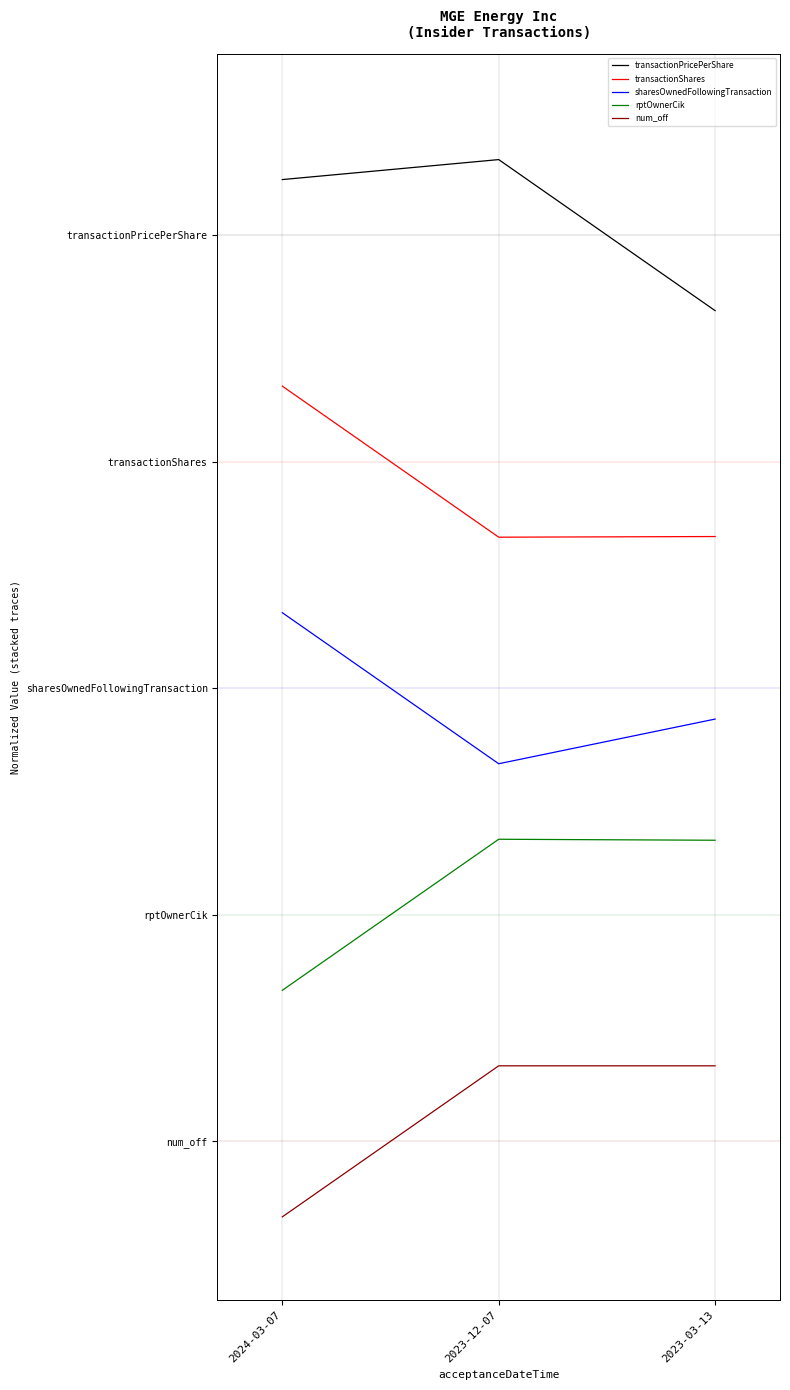

What is the difference between the maximum and minimum values in the transactionShares series?

1.0